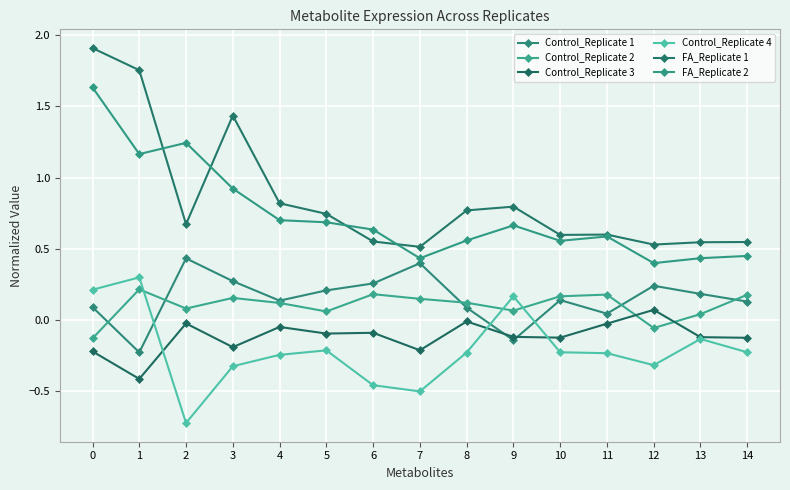

Does the chart have visible grid lines?

Yes